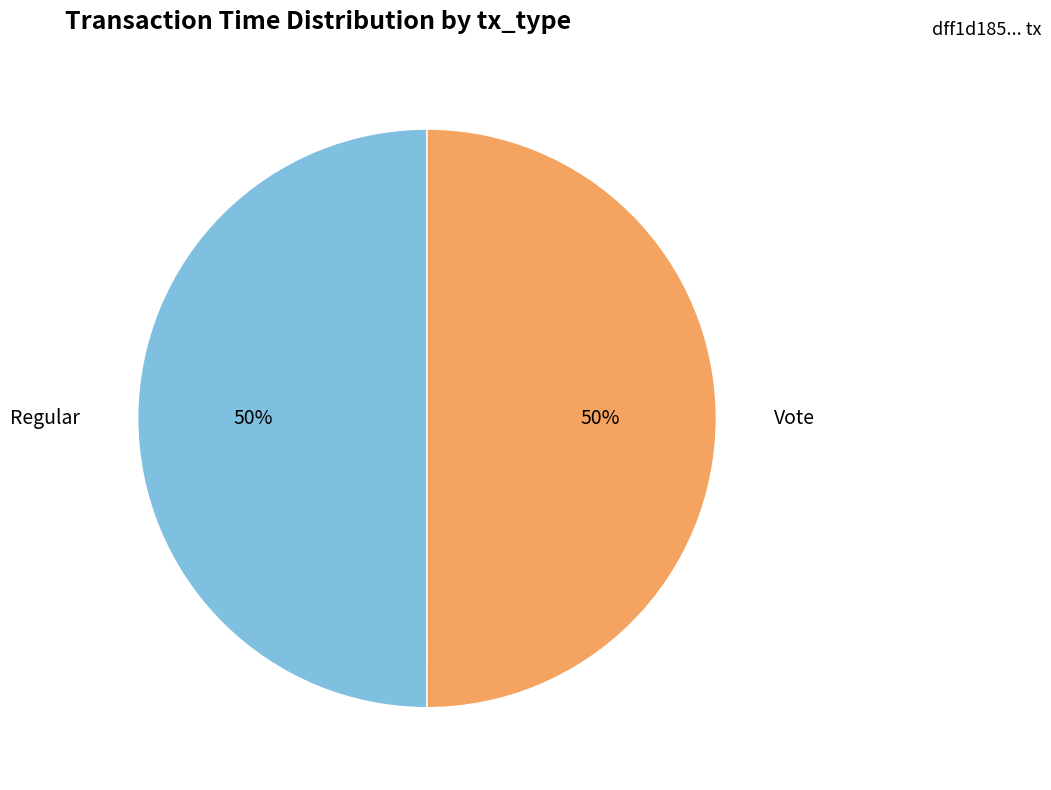

To the nearest percent, what portion does Vote represent?

50%